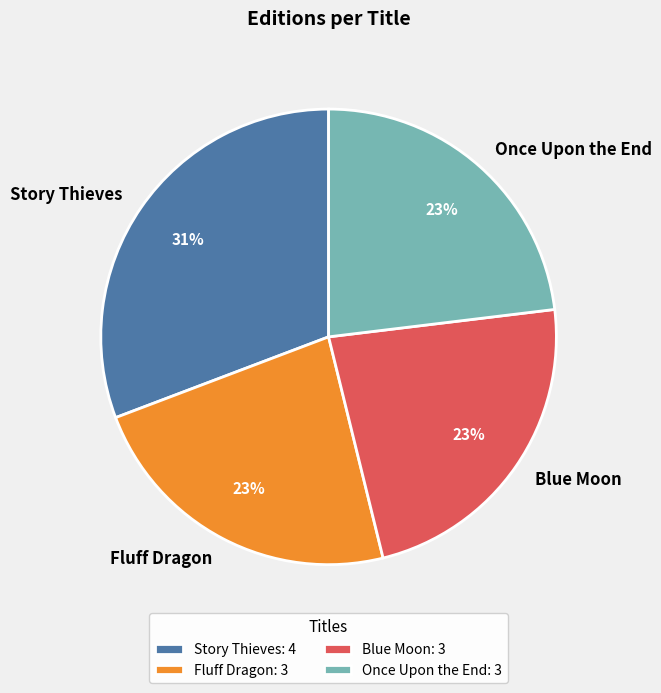

How many slices are in this pie chart?

4